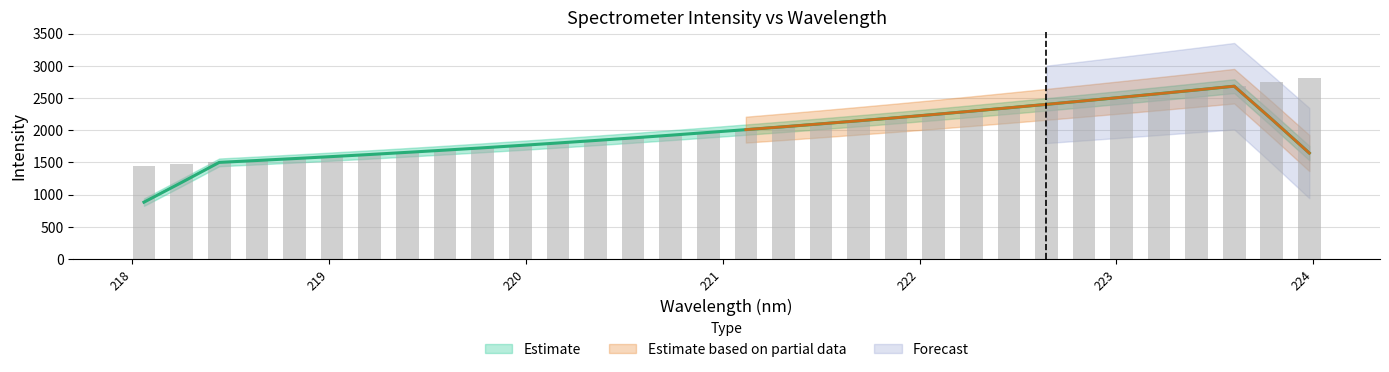

True or false: the data shows 882.1 at 9.

False